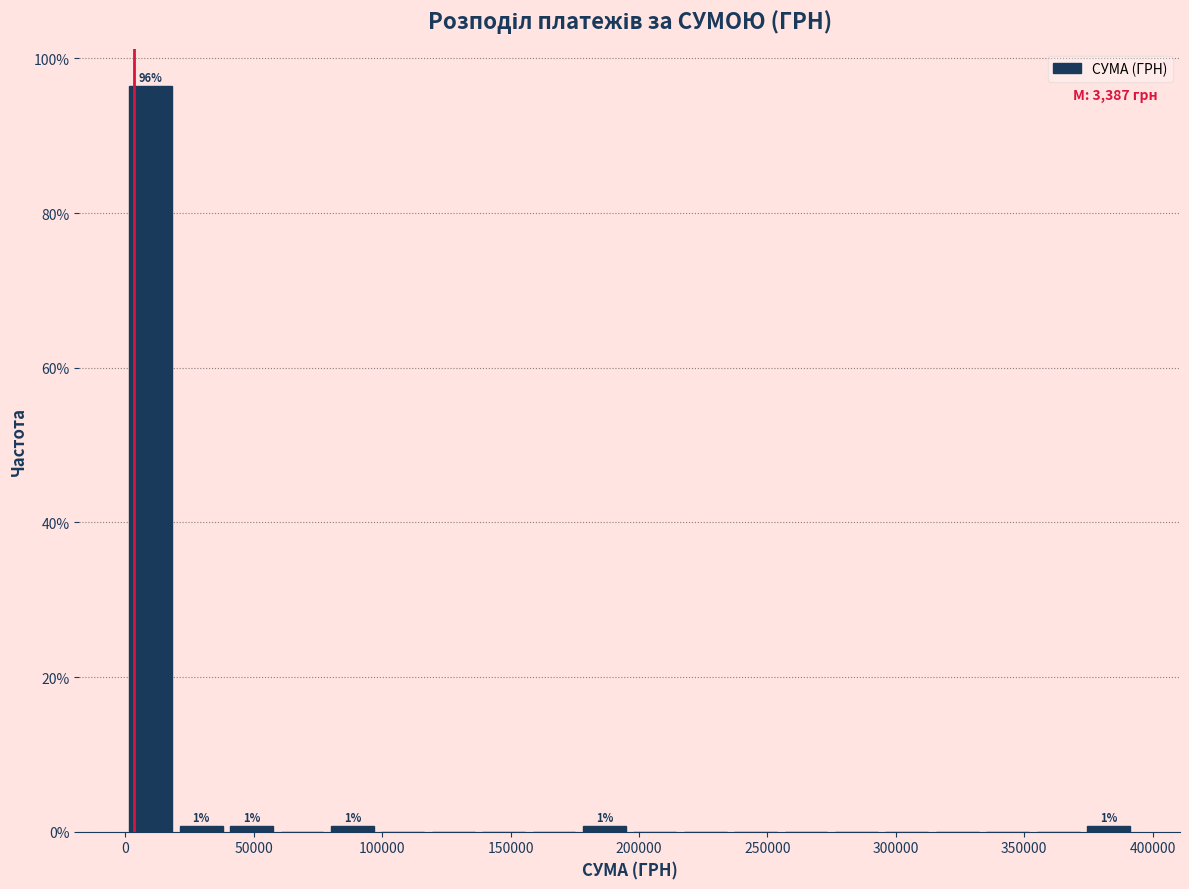

Read against the x-axis, roughly where is the centre of the tallest bar?

10000